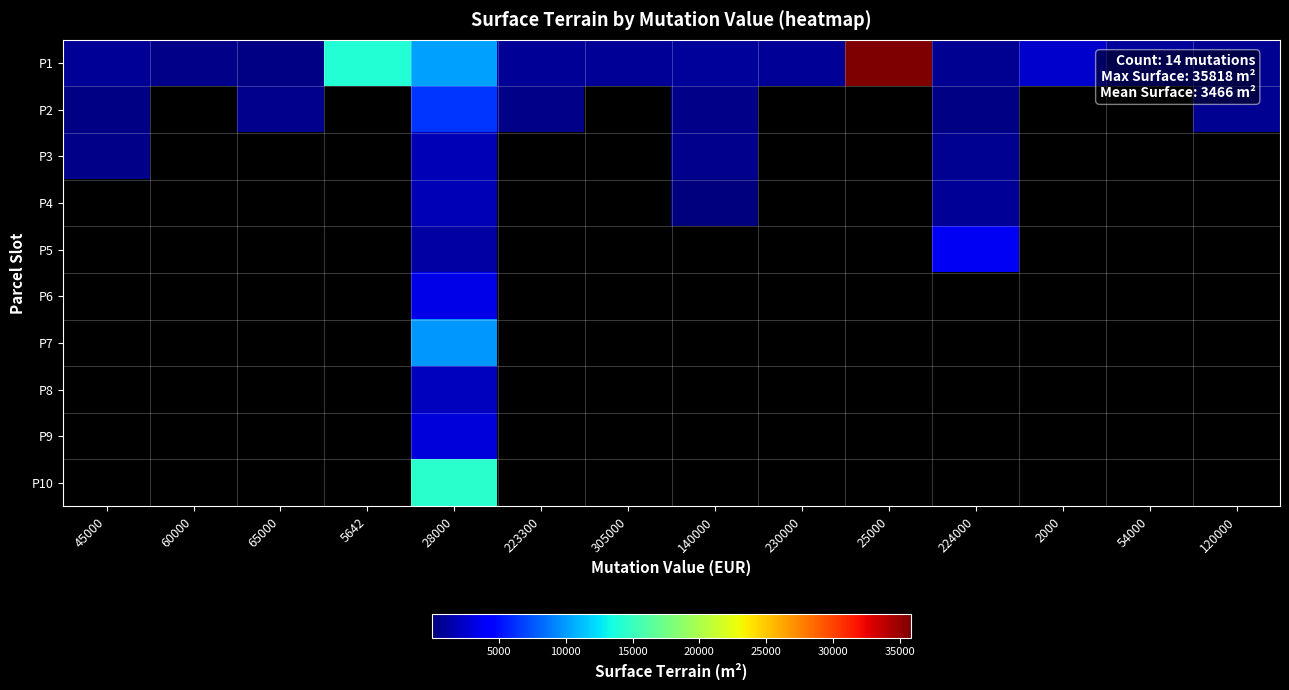

Which has a higher value, 230000 or 25000?

25000